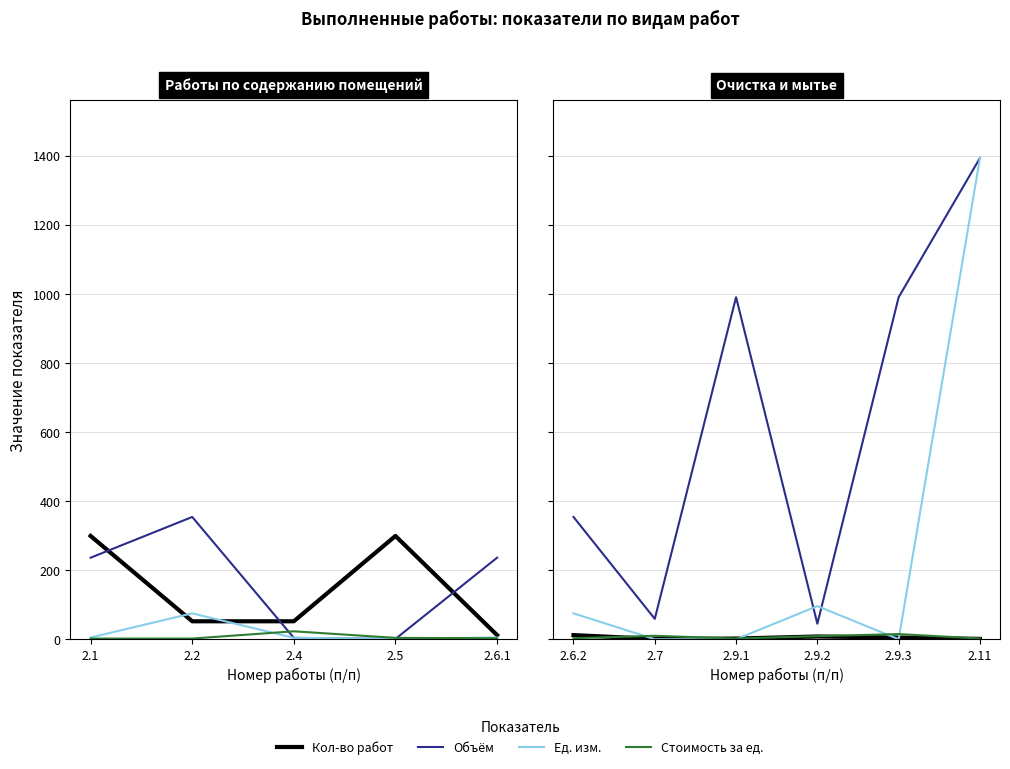

How many data points does each series have?

6